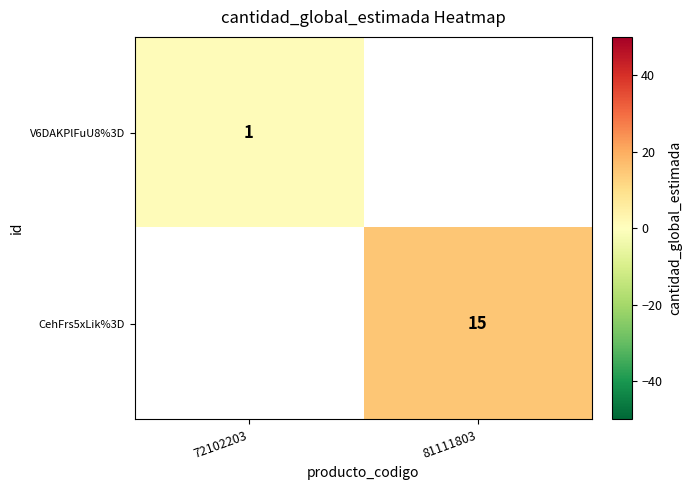

Which has a higher value, 72102203 or 81111803?

81111803